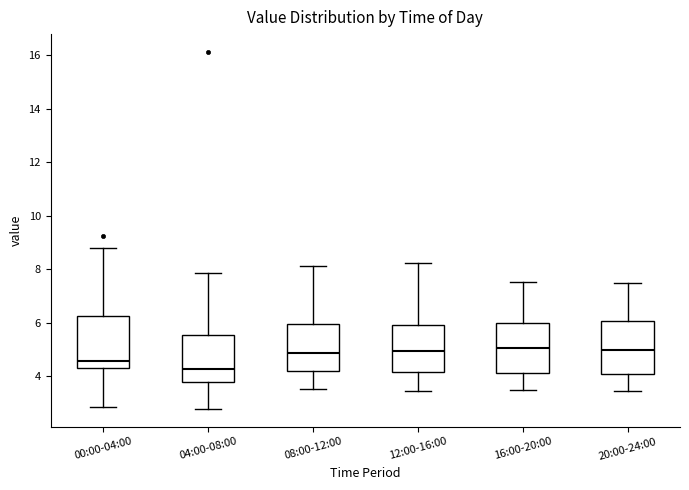

Where is the lower edge of the box for 04:00-08:00 on the y-axis? The values are not printed on the chart, so give them approximately, as read against the axis.

3.8